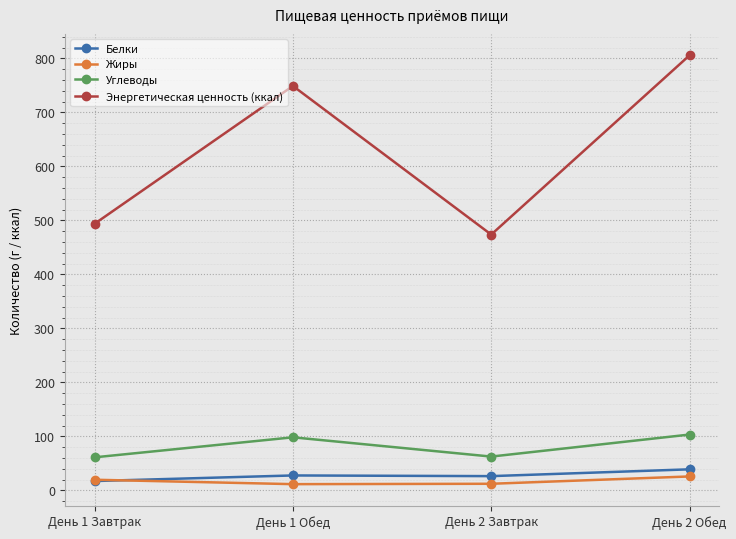

Where is Энергетическая ценность (ккал) nearest to the value 639?

День 1 Обед